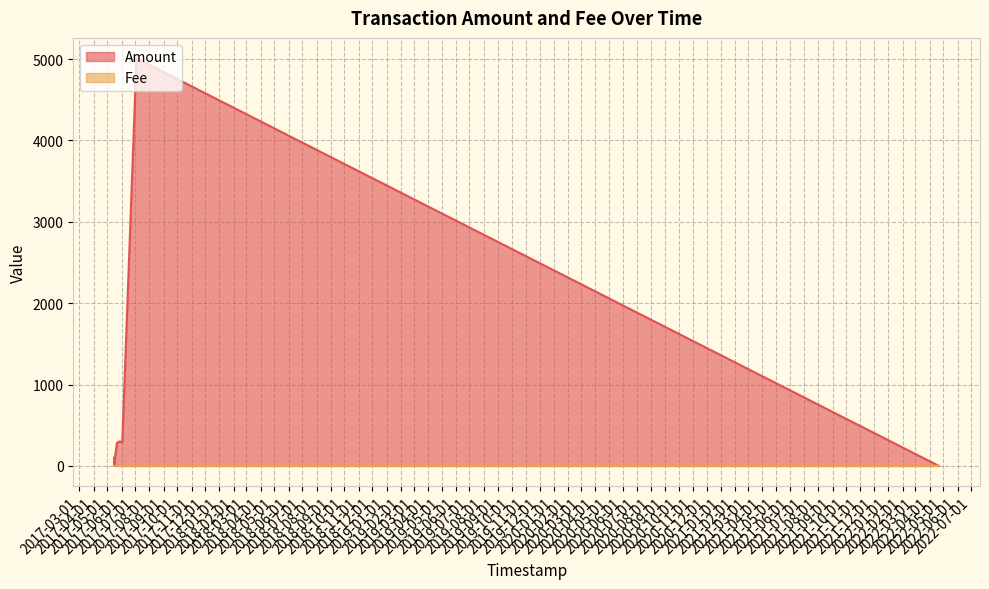

Does the chart display data point markers on the line(s)?

No